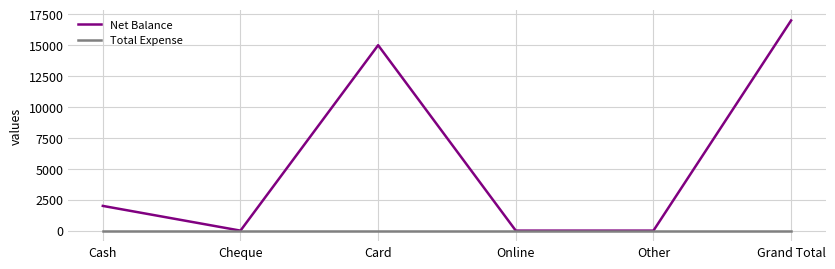

Is the value of Total Expense at Card greater than the value of Net Balance at Grand Total?

No